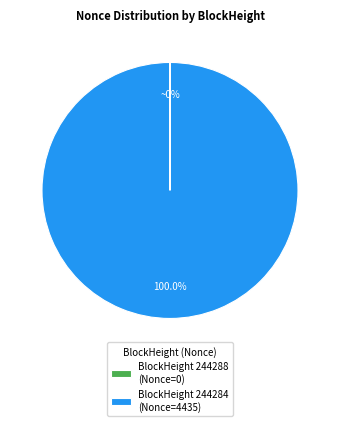

Which category accounts for the majority?

BlockHeight 244284 (Nonce=4435)